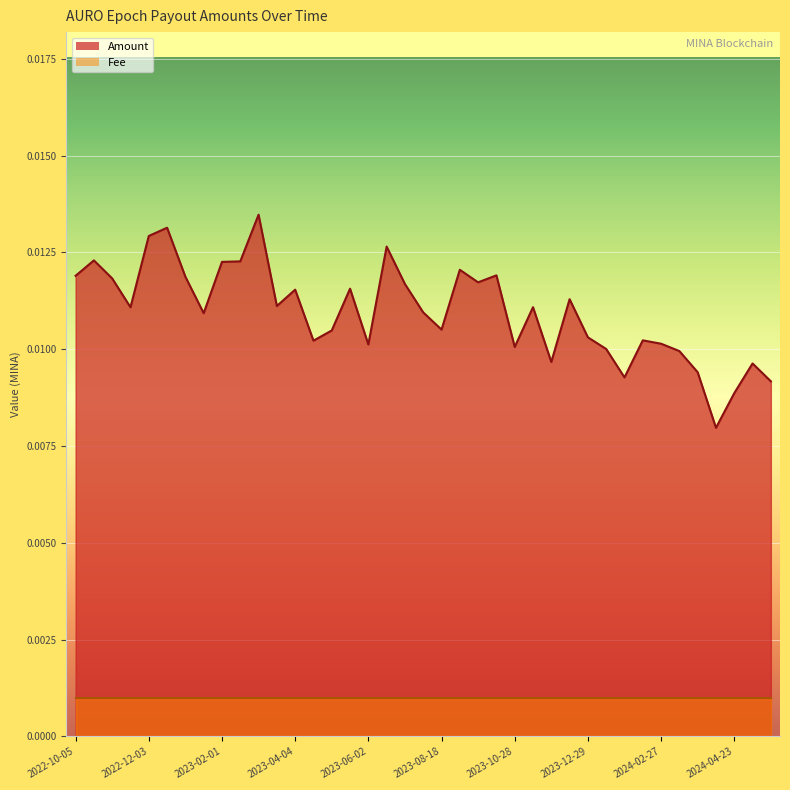

Rank the categories by value from highest to lowest.

2023-03-04, 2022-12-20, 2022-12-03, 2023-06-17, 2022-10-20, 2023-02-17, 2023-02-01, 2023-09-02, 2023-10-13, 2022-10-05, 2023-01-02, 2022-11-18, 2023-09-14, 2023-07-17, 2023-05-18, 2023-04-04, 2023-12-13, 2023-03-20, 2023-11-12, 2022-11-20, 2023-08-02, 2023-01-18, 2023-08-18, 2023-05-04, 2023-12-29, 2024-02-10, 2023-04-18, 2024-02-27, 2023-06-02, 2023-10-28, 2024-01-13, 2024-03-12, 2023-11-28, 2024-05-09, 2024-03-25, 2024-01-27, 2024-05-24, 2024-04-23, 2024-04-10